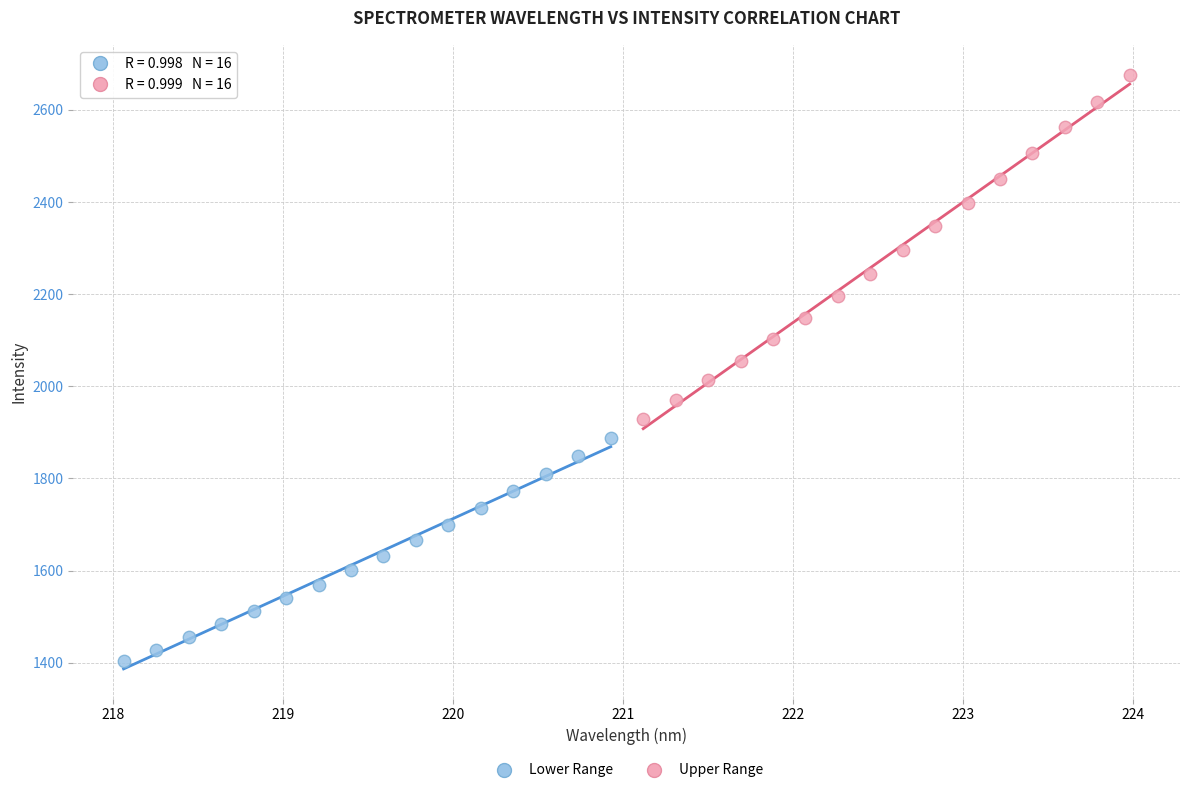

Which series contains the highest Y value?

Upper Range